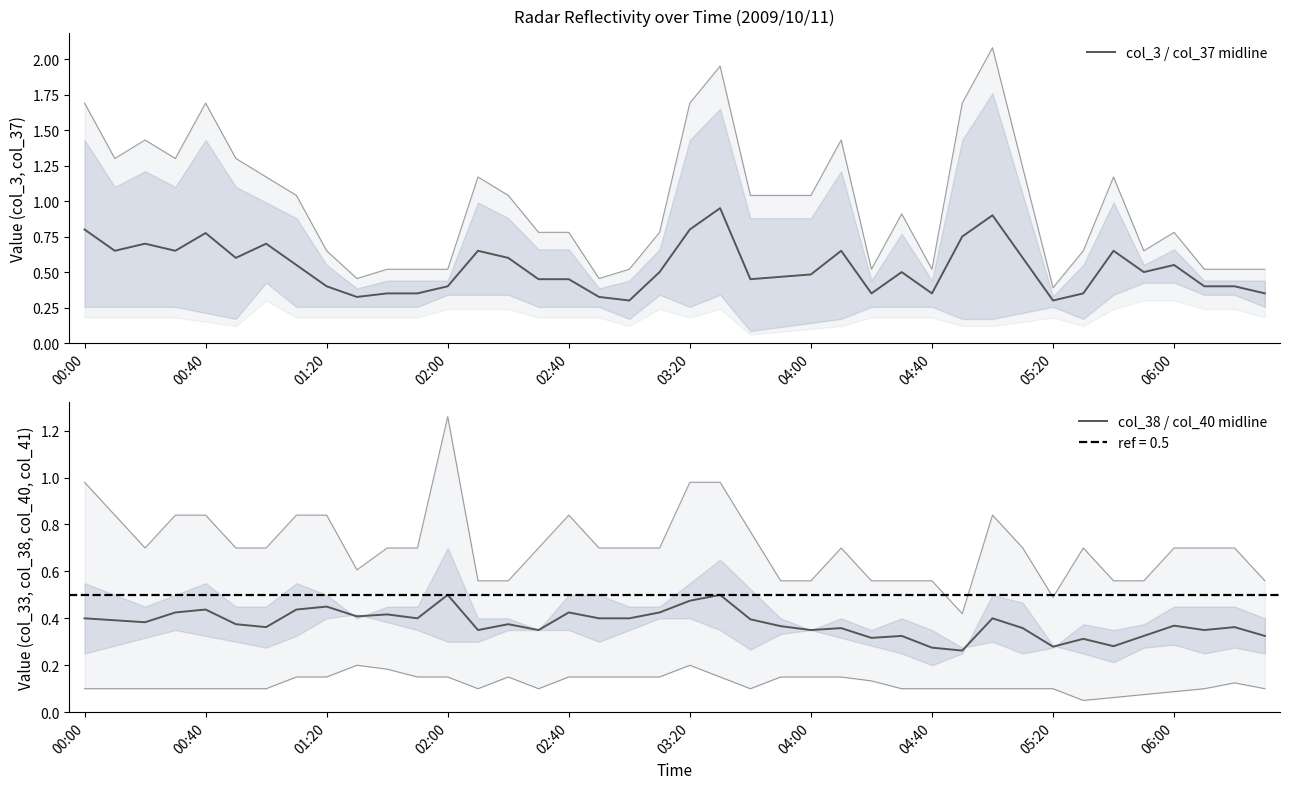

What is the difference between the maximum and minimum values in the col_38 / col_40 midline series?

0.2